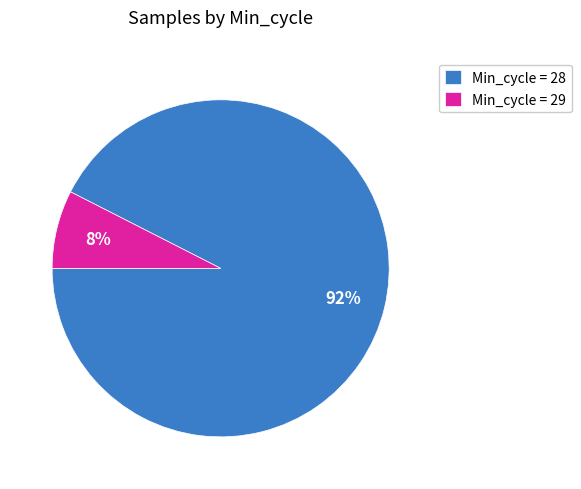

Between Min_cycle = 29 and Min_cycle = 28, which is larger?

Min_cycle = 28